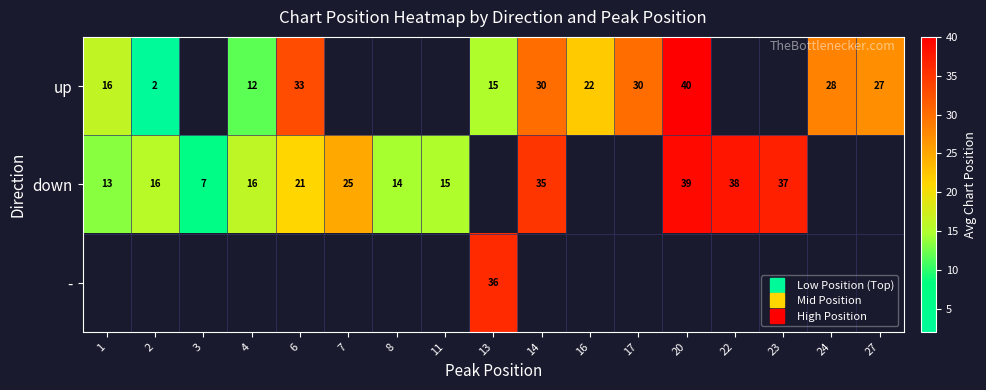

How many categories are shown in the chart?

17